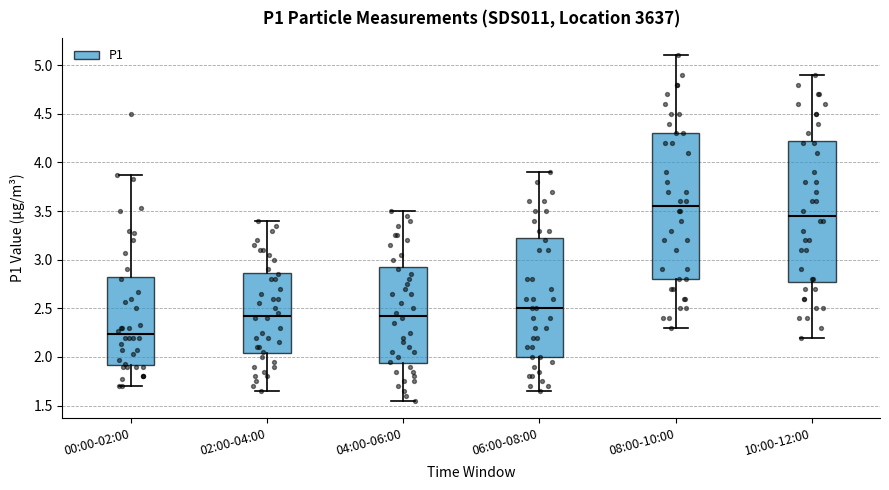

Where does the lower whisker of the box for 04:00-06:00 end on the y-axis? The values are not printed on the chart, so give them approximately, as read against the axis.

1.55